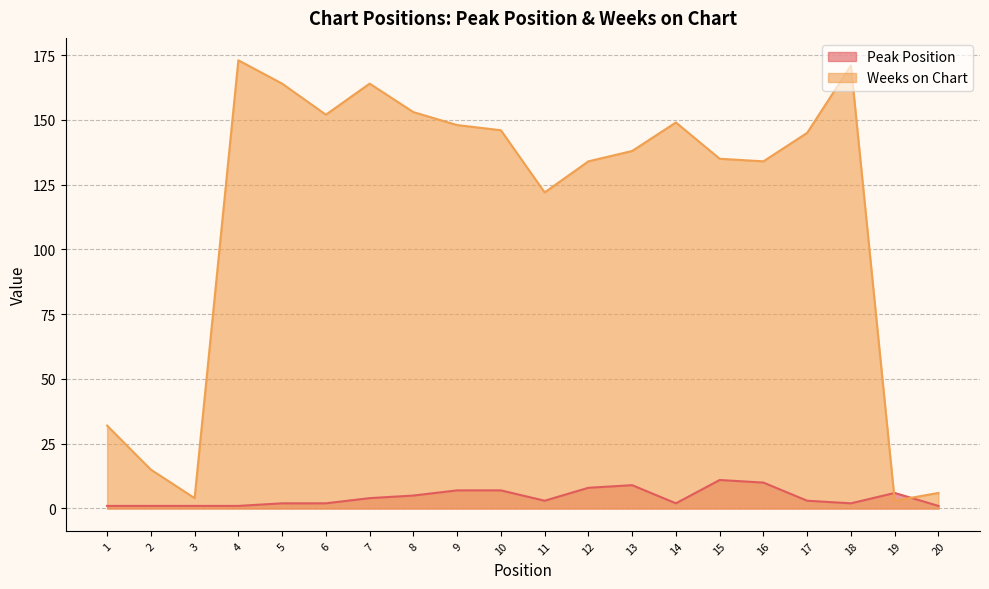

Count the Peak Position values in the range 2 to 7.

11